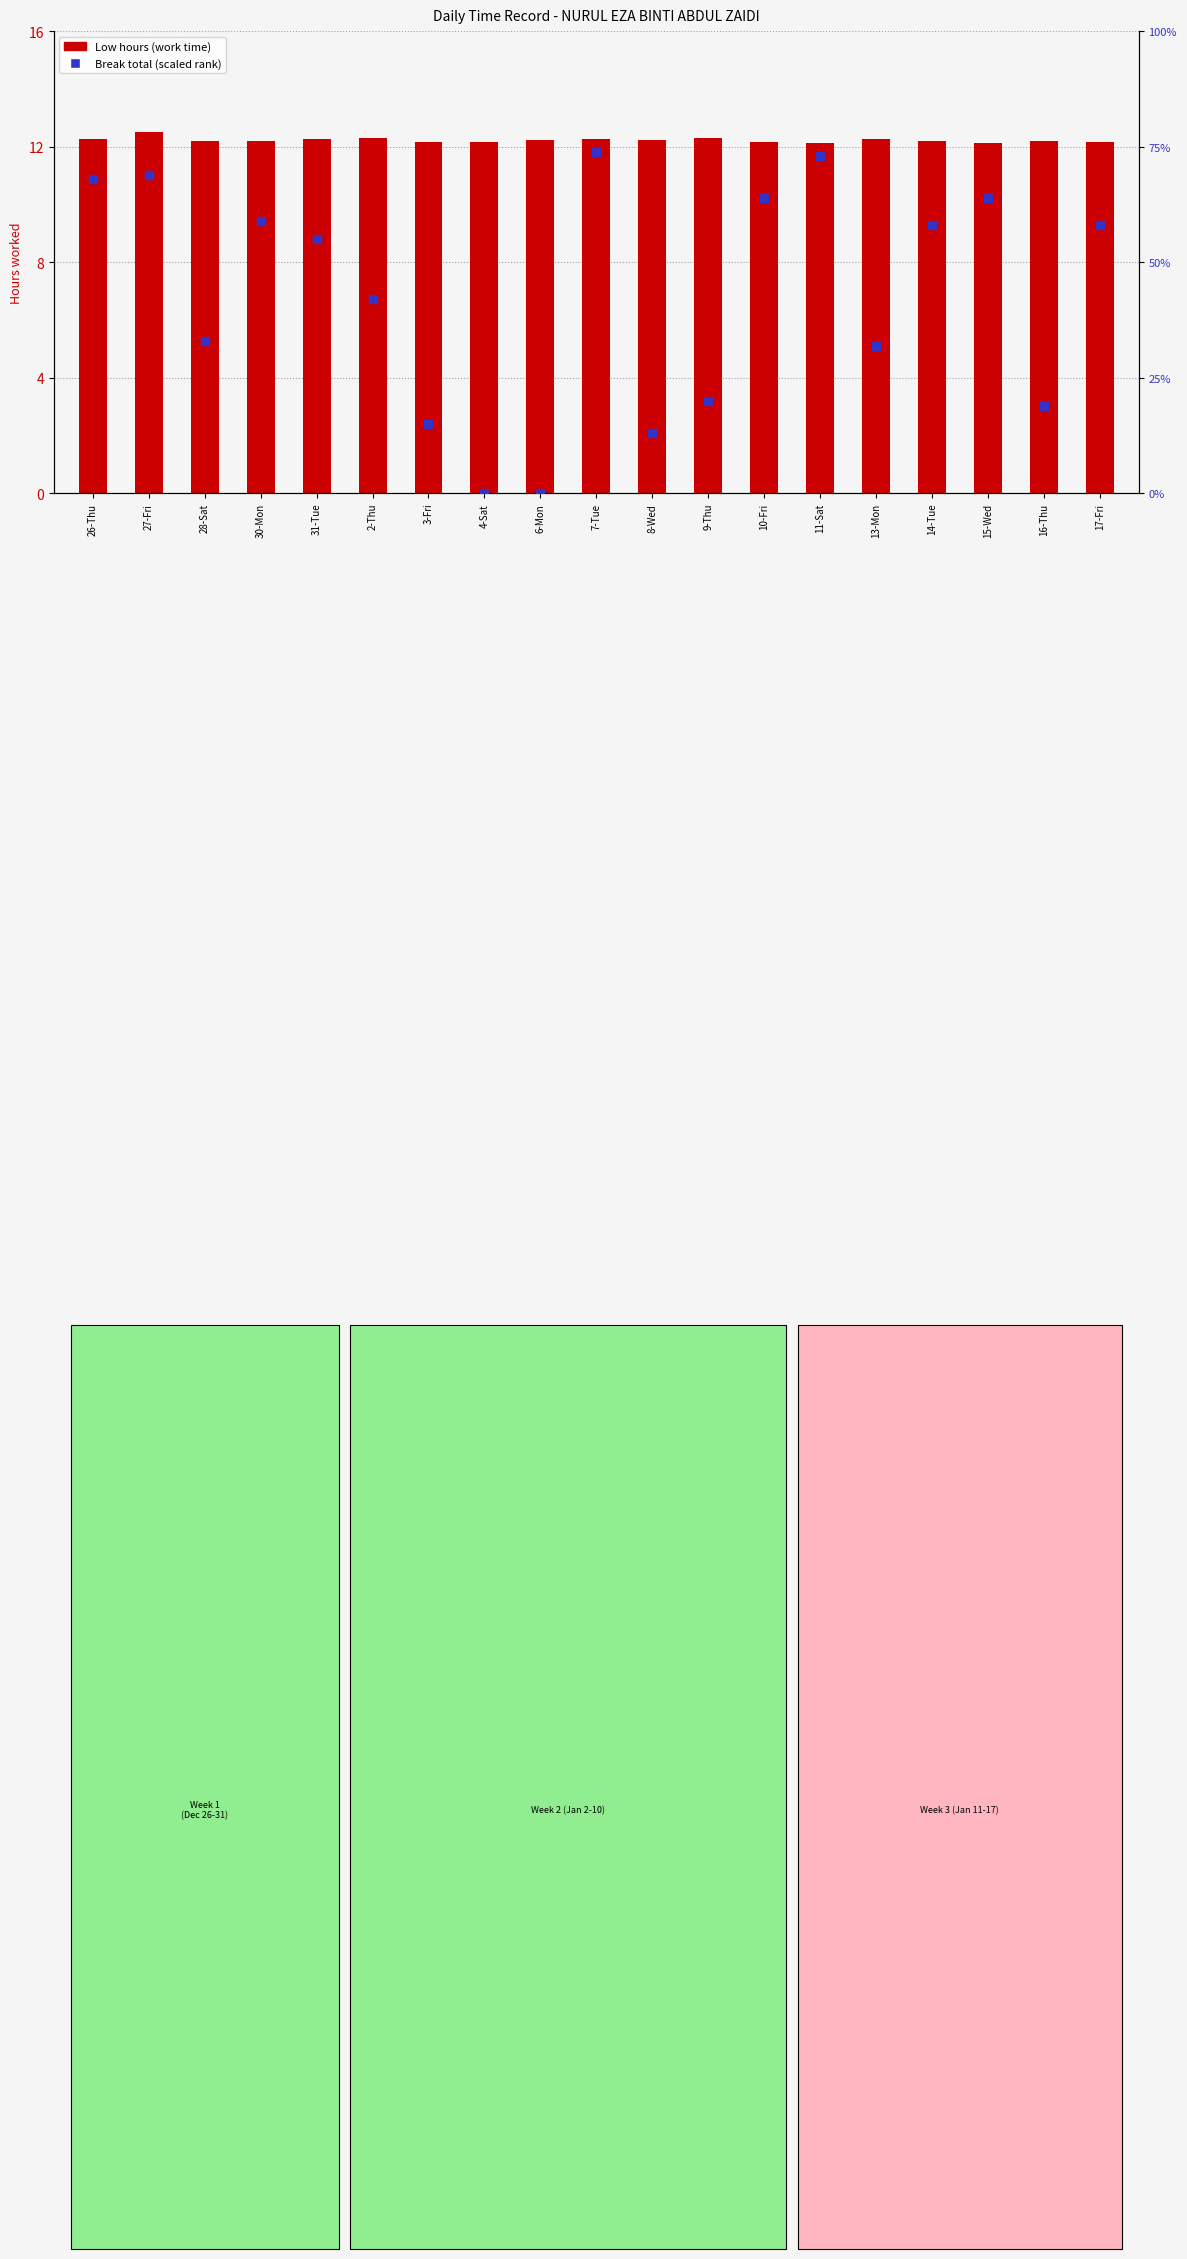

At which category is the sum across all series the highest?

7-Tue